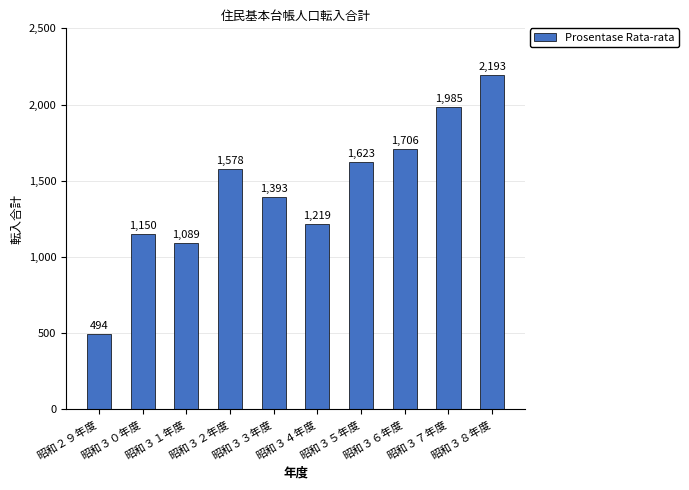

Between 昭和３０年度 and 昭和３８年度, which is larger?

昭和３８年度